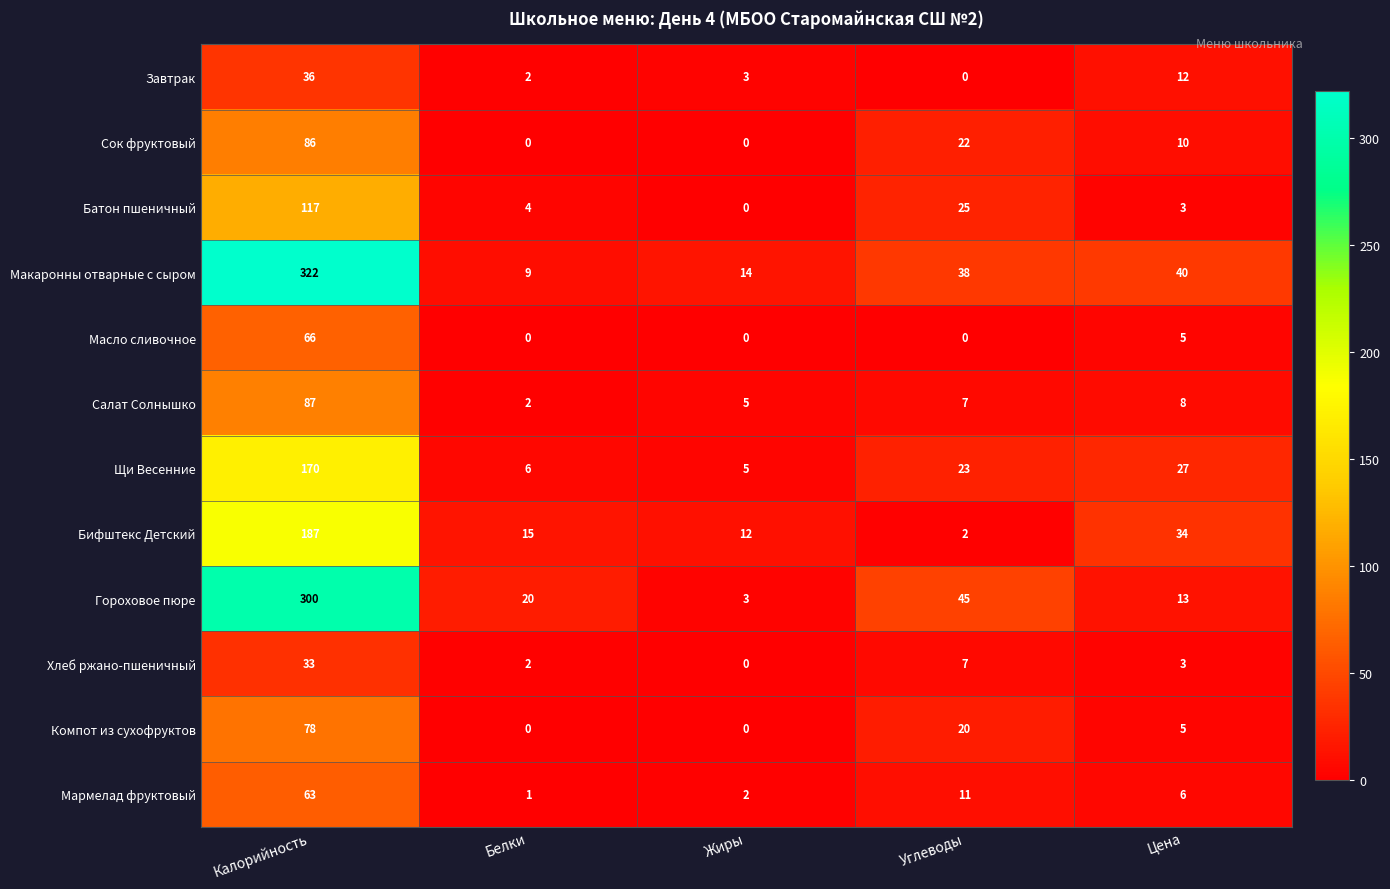

What is the spread (max minus min) of values at Жиры?

14